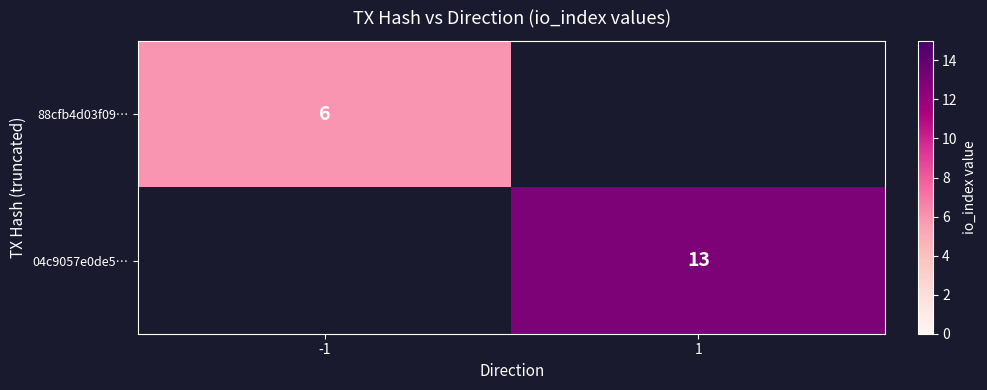

The 04c9057e0de5… series shows 13 at 1. True or false?

True